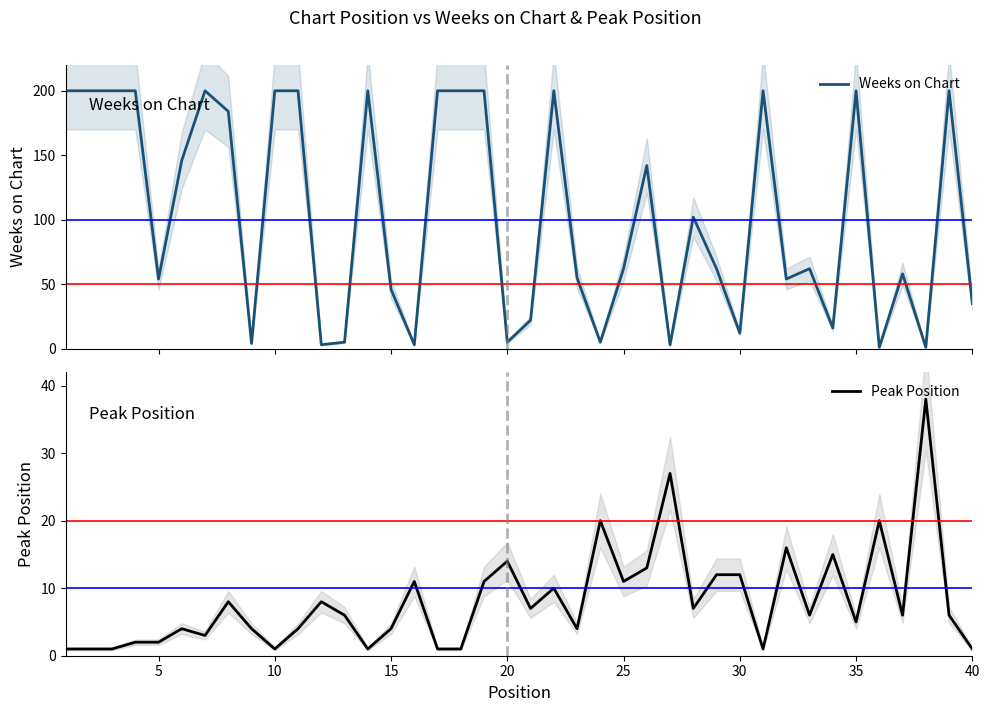

True or false: Peak Position has a value of 15 at 25.

False